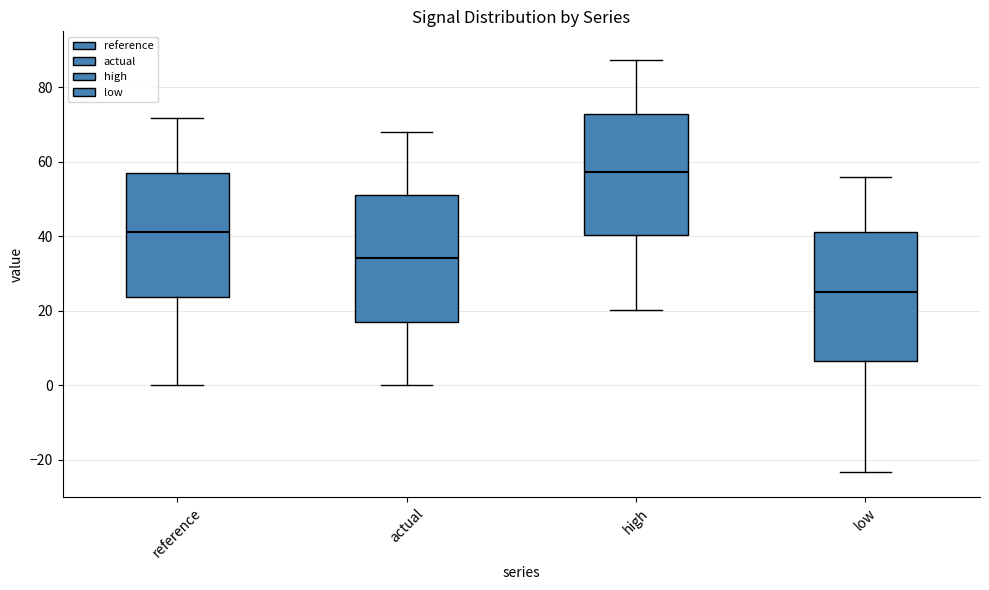

Which box's median line is the lowest?

low